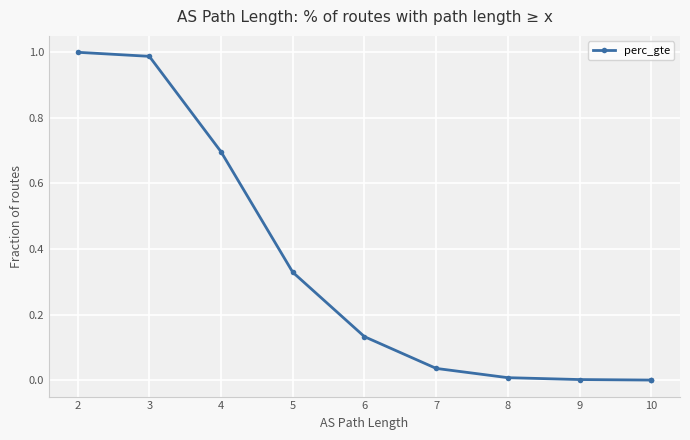

What is the label of the 9th point from the left?

10